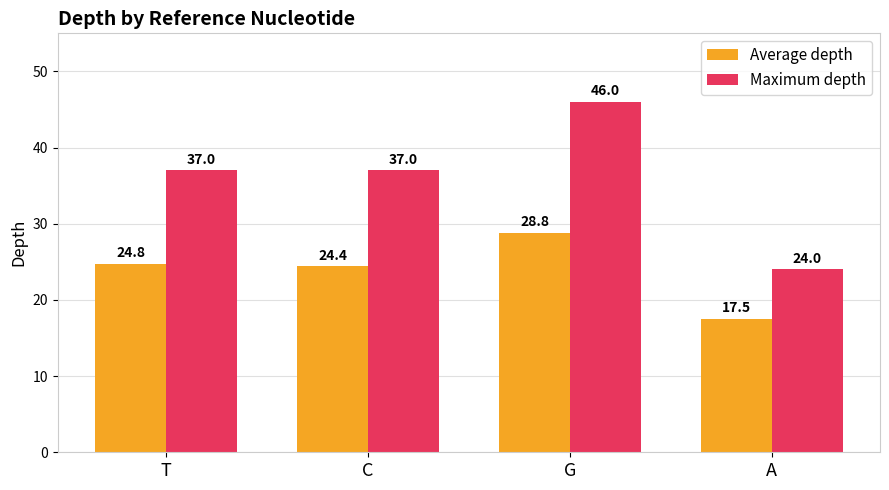

How many distinct data groups are displayed?

2